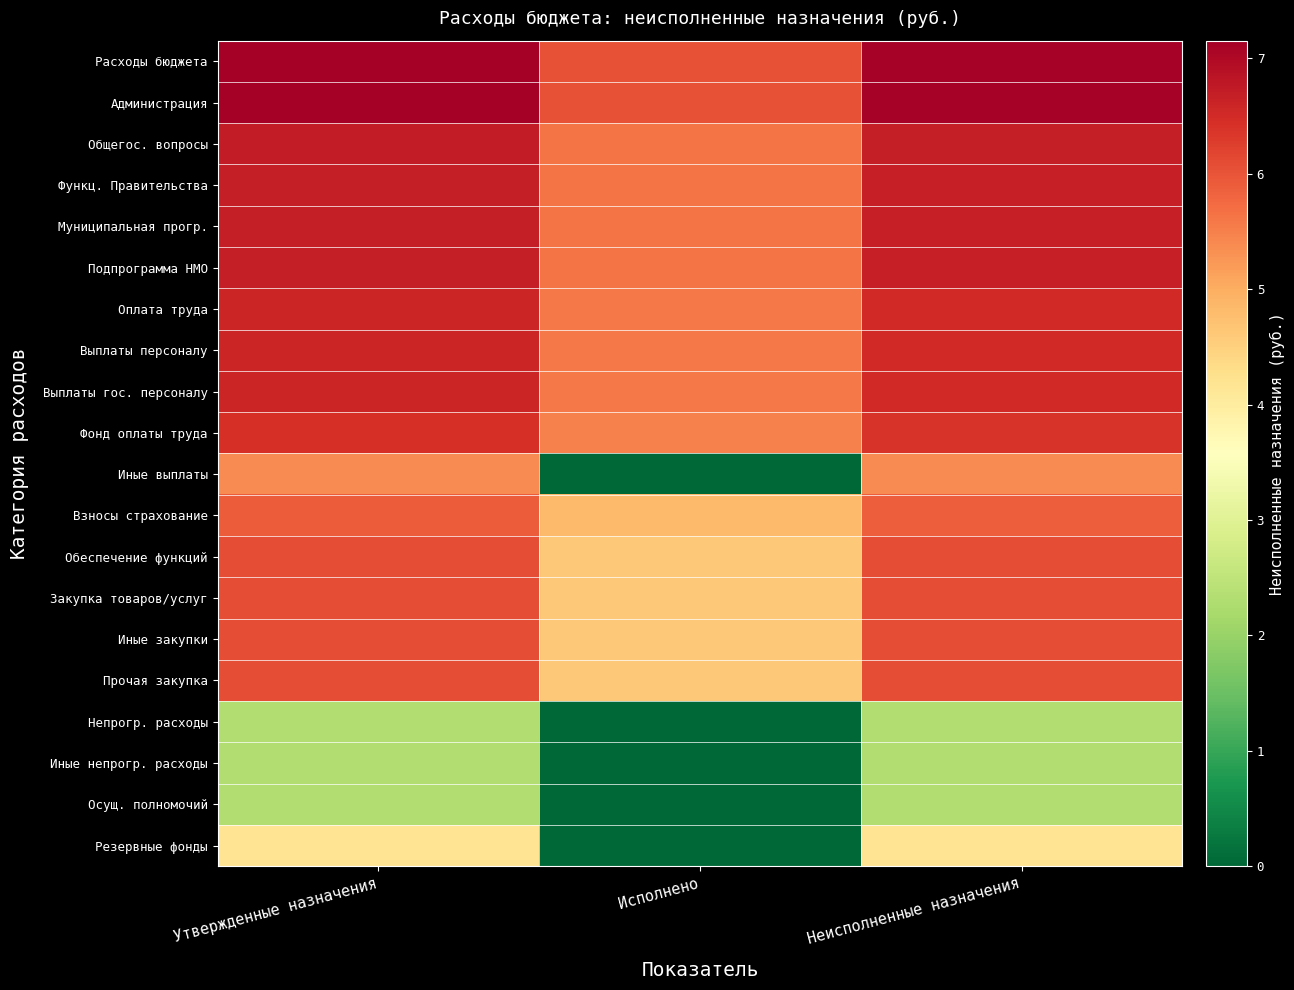

Rank the series by their maximum value, from lowest to highest.

Непрогр. расходы, Иные непрогр. расходы, Осущ. полномочий, Резервные фонды, Иные выплаты, Взносы страхование, Обеспечение функций, Закупка товаров/услуг, Иные закупки, Прочая закупка, Фонд оплаты труда, Оплата труда, Выплаты персоналу, Выплаты гос. персоналу, Муниципальная прогр., Подпрограмма НМО, Функц. Правительства, Общегос. вопросы, Расходы бюджета, Администрация